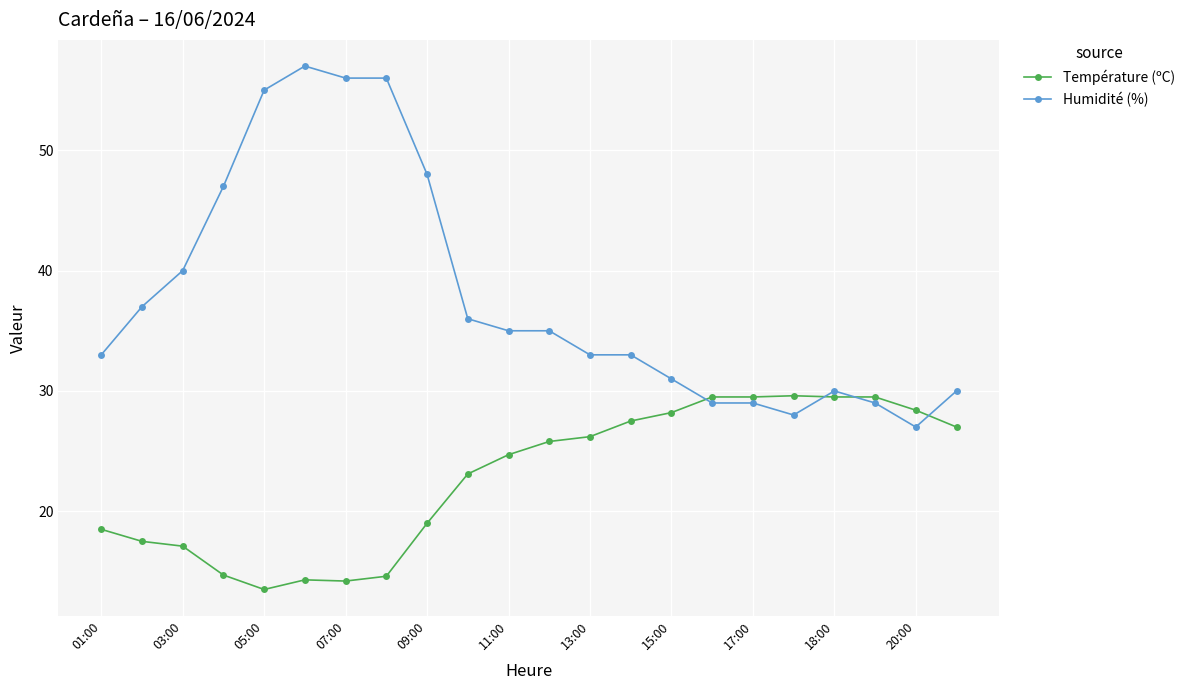

What is the value of the Température (ºC) point at the 4th from the left?

14.7